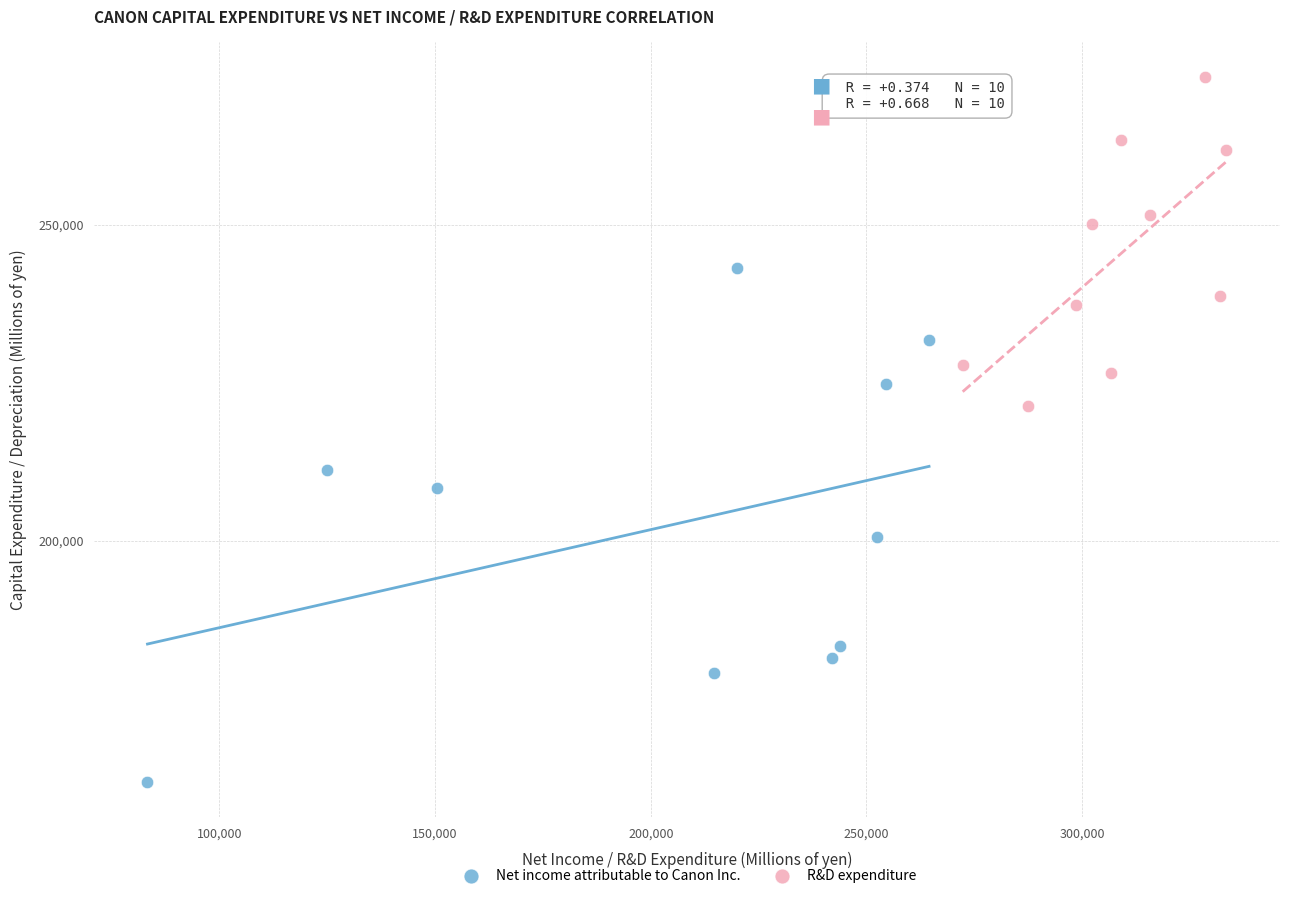

What are all the series names shown in the legend?

Net income attributable to Canon Inc., R&D expenditure